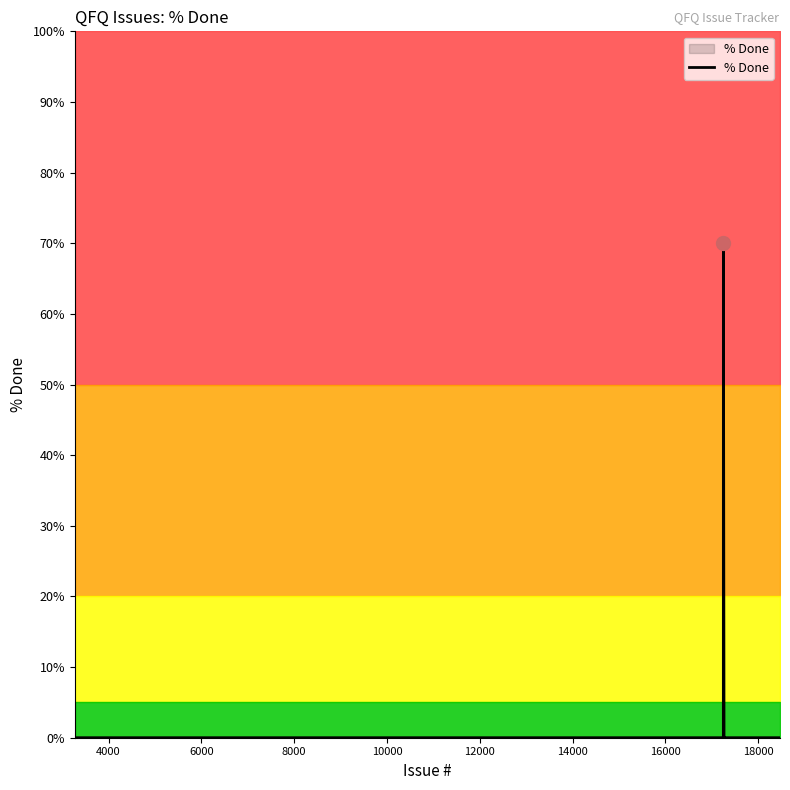

What is the maximum value for % Done?

70